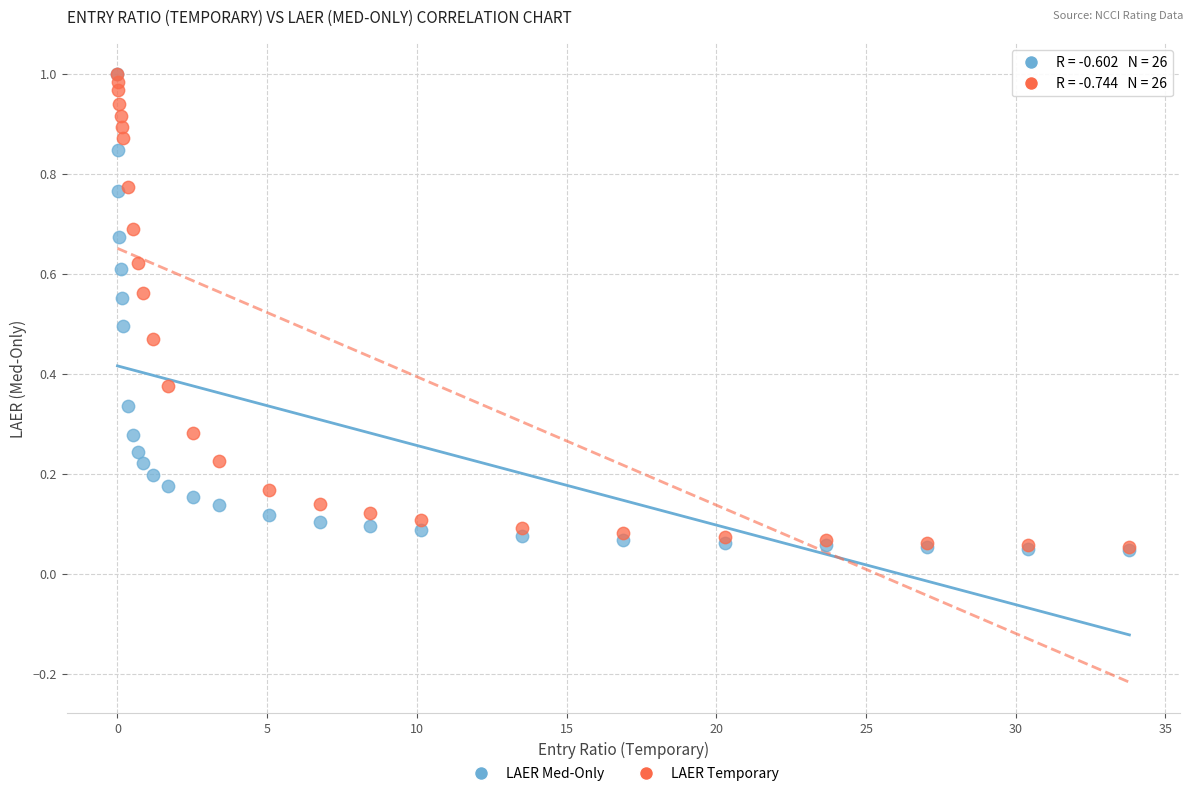

What are all the series names shown in the legend?

LAER Med-Only, LAER Temporary